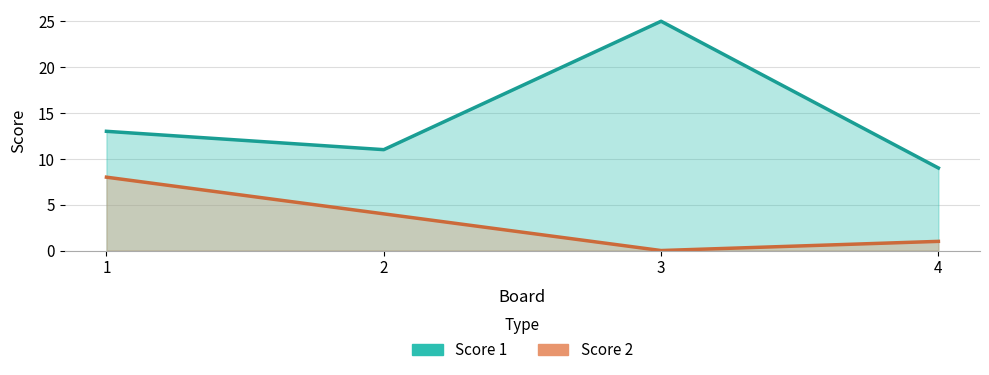

Where is the first local minimum for Score 1?

2